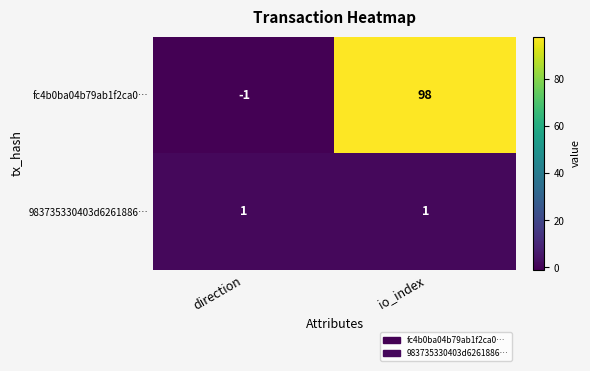

At io_index, list the series in order from smallest to largest.

983735330403d6261886…, fc4b0ba04b79ab1f2ca0…